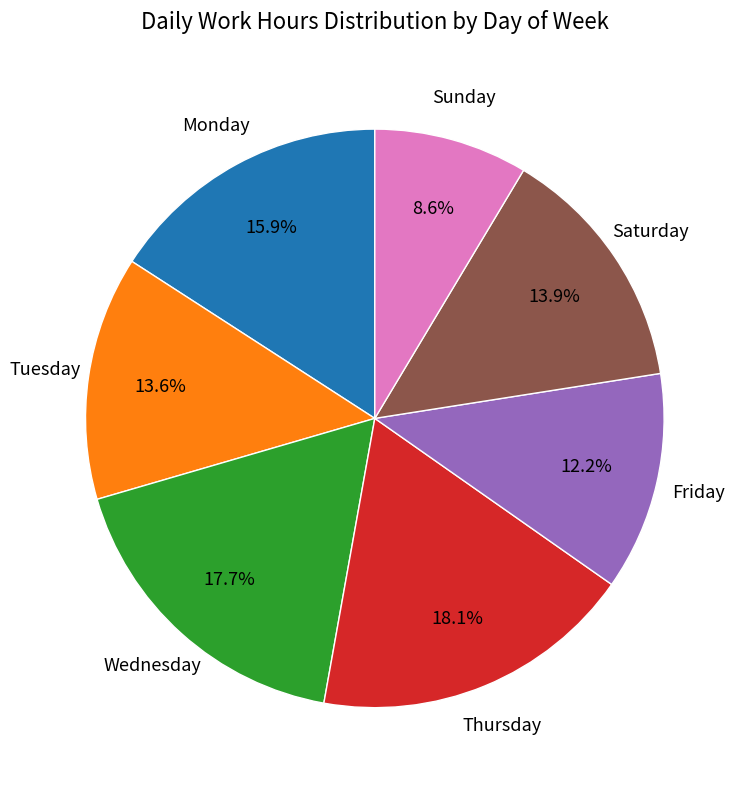

Which category has the smallest portion of the pie?

Sunday